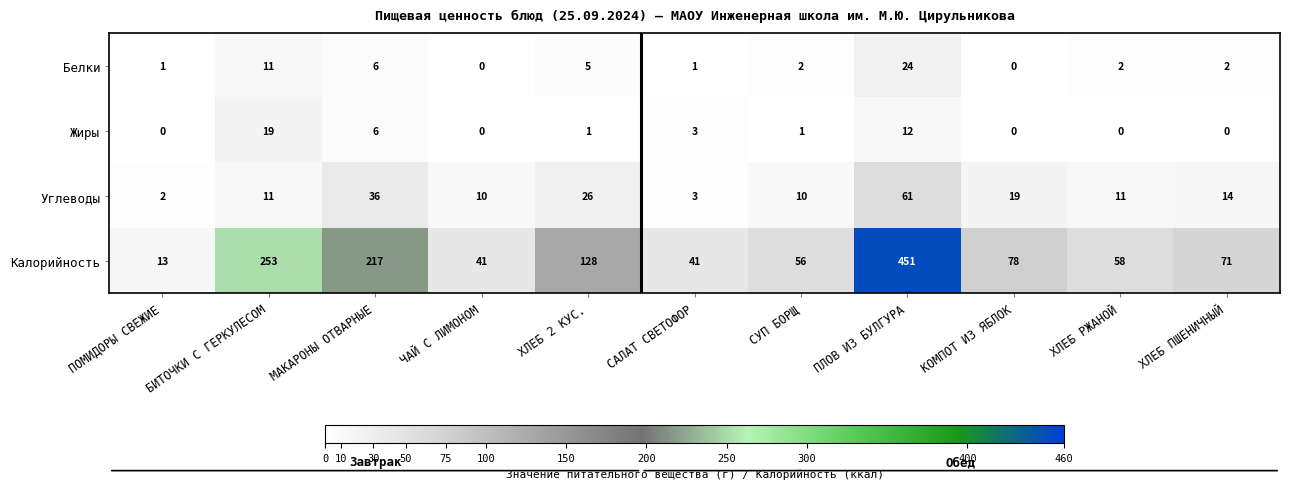

Which label corresponds to the largest value in the chart?

ПЛОВ ИЗ БУЛГУРА